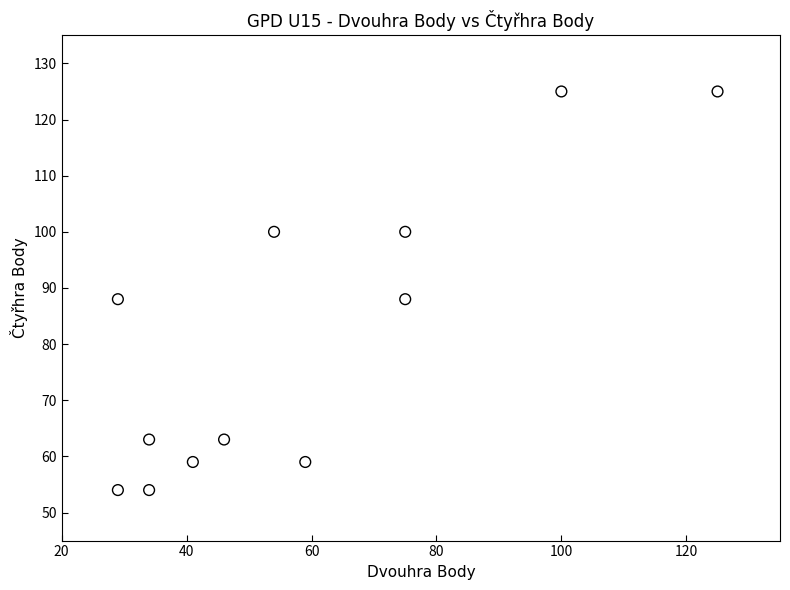

What is the average X value?

58